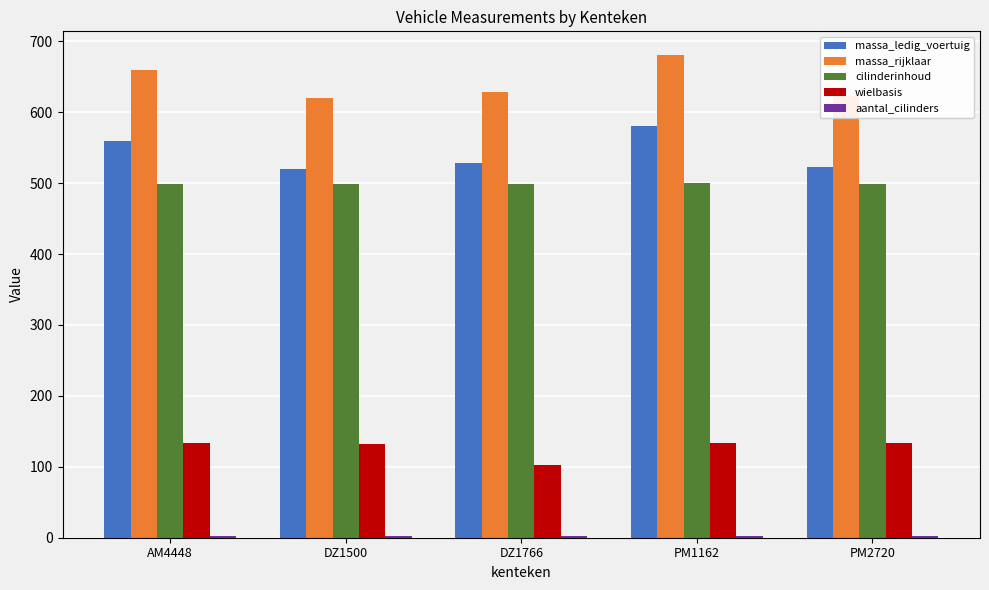

What is the difference between the cilinderinhoud values at PM2720 and PM1162?

1